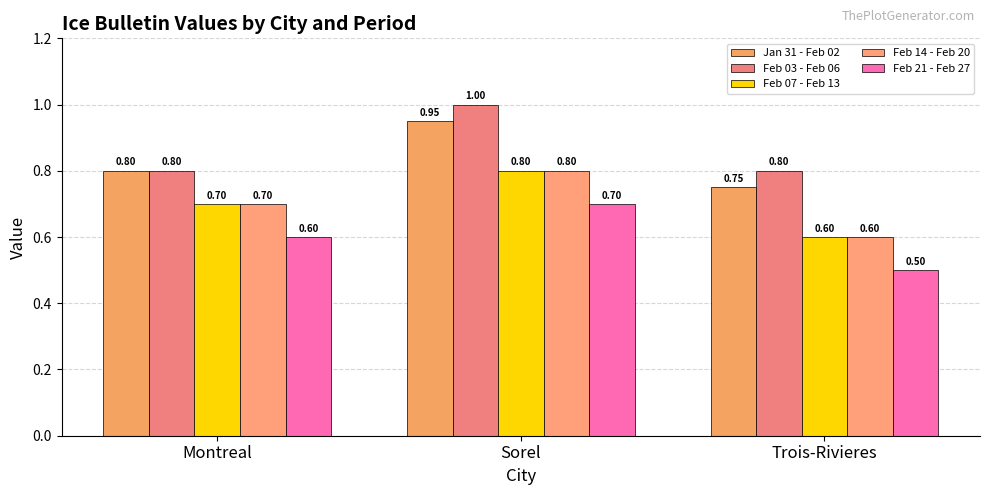

What is the average value of the Feb 21 - Feb 27 series?

0.6